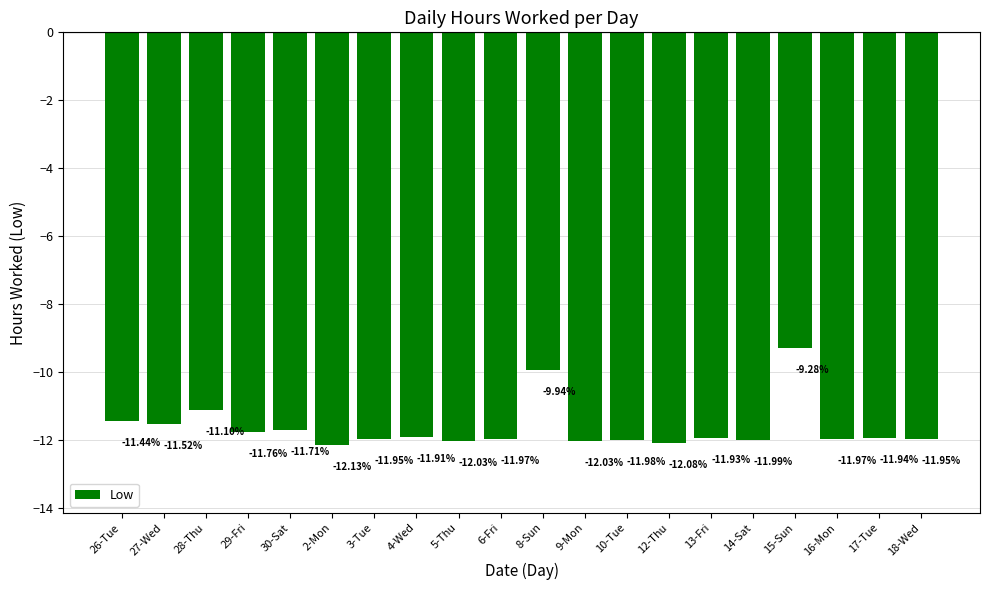

Where is the data nearest to the value -10?

8-Sun